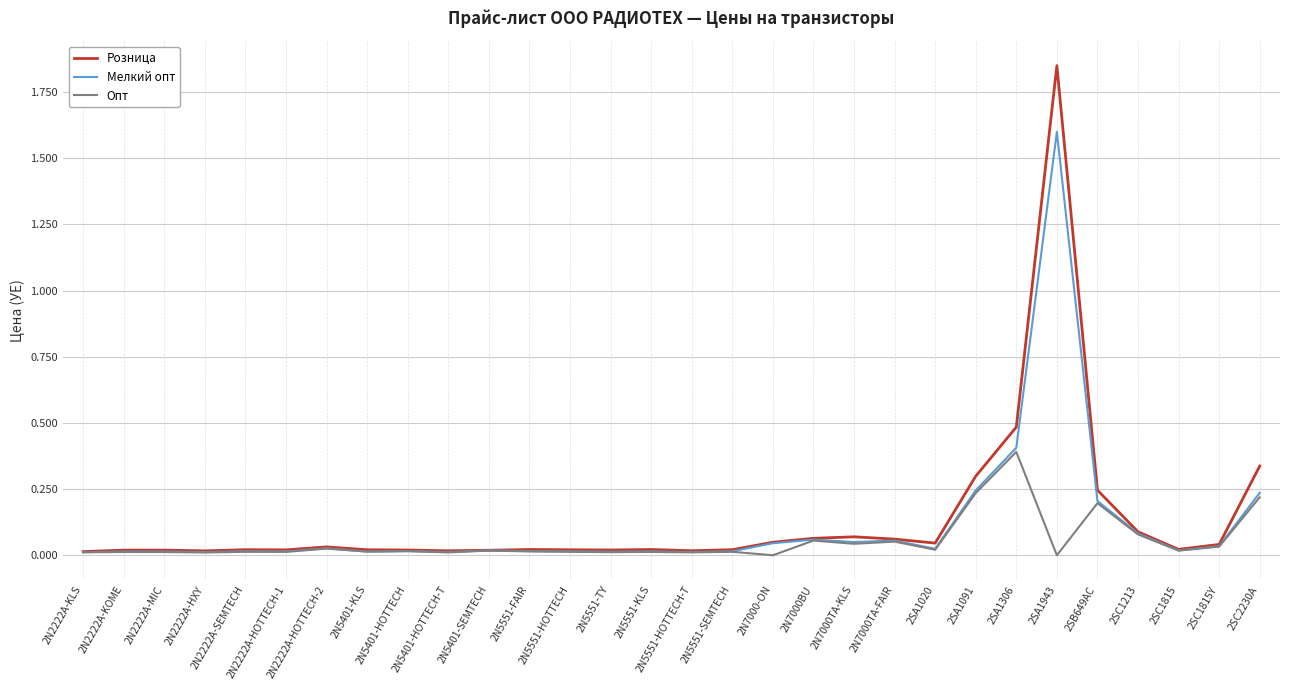

Which series has the largest range (max minus min)?

Розница